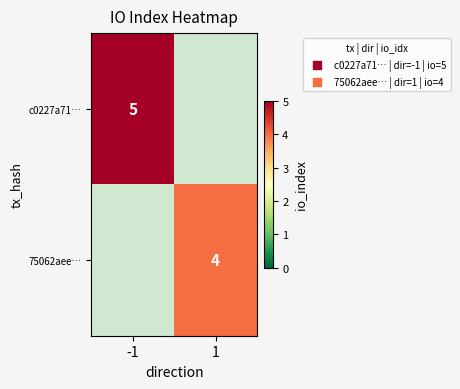

The value of 75062aee… at 1 is 6. True or false?

False